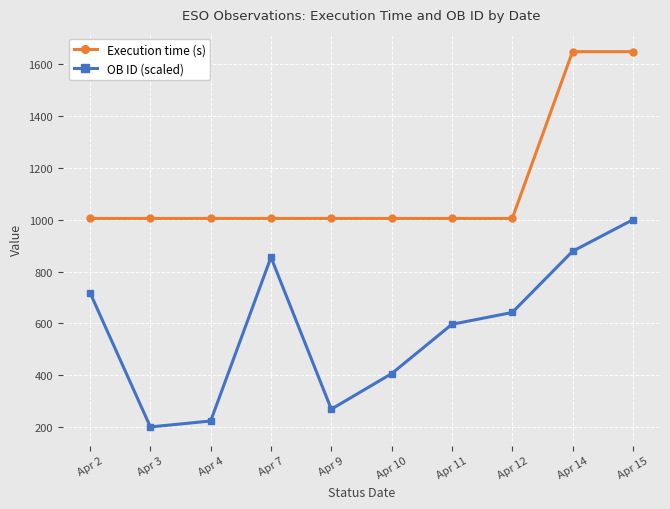

How many data points in OB ID (scaled) are above 641?

5